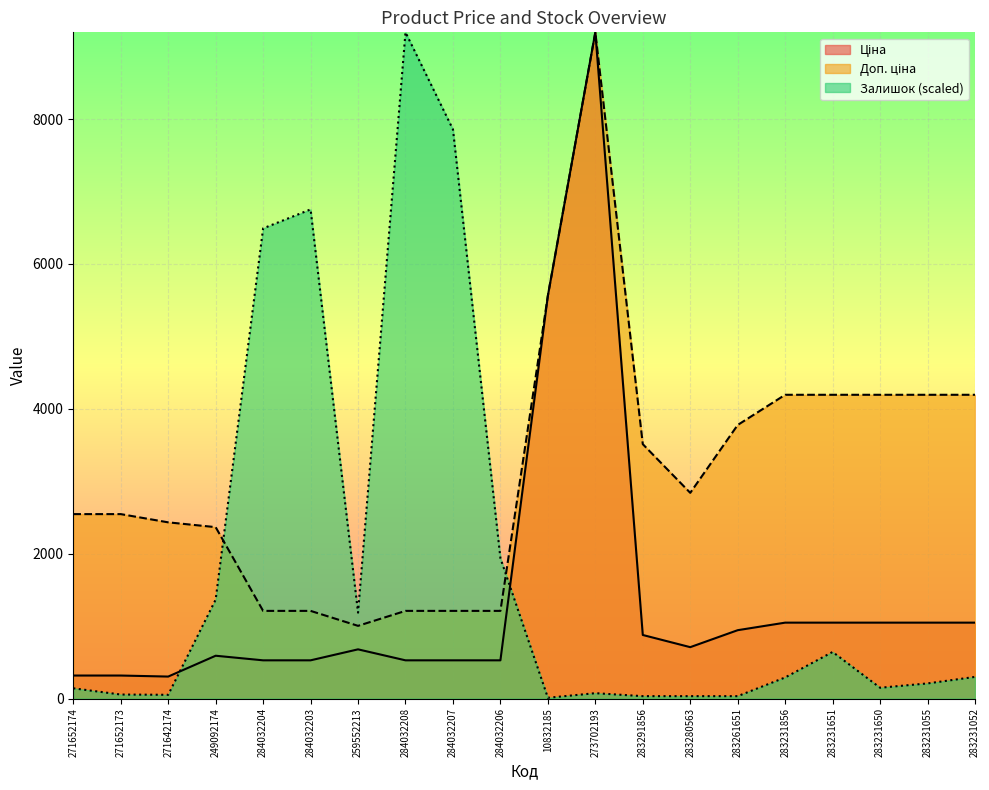

Is it true that Доп. ціна equals 2297.5 at 10832185?

False